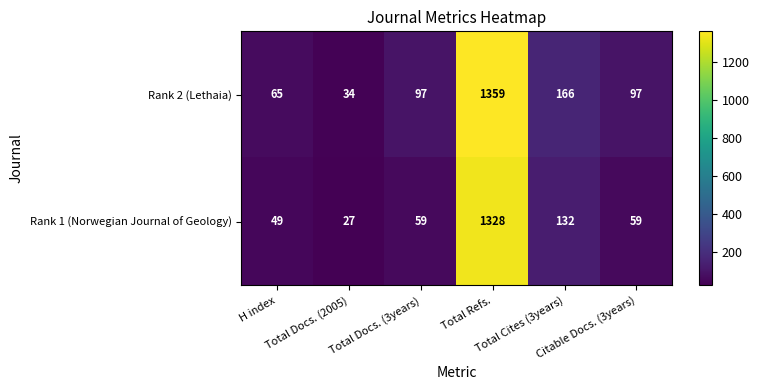

Between Total Refs. and Total Cites (3years), which series saw the biggest shift?

Rank 1 (Norwegian Journal of Geology)